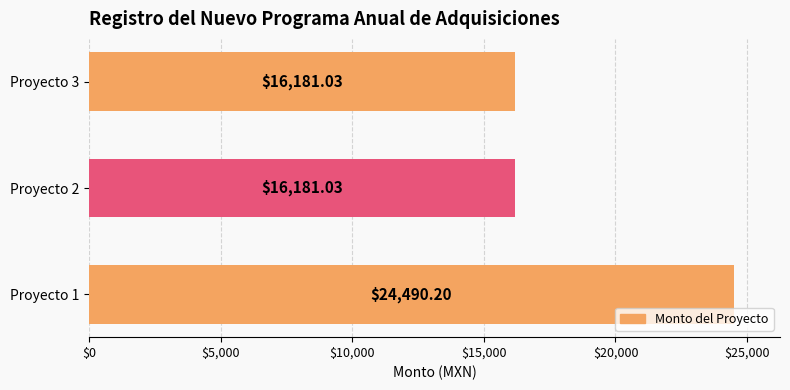

What is the ratio of the value at Proyecto 3 to the value at Proyecto 1?

0.7